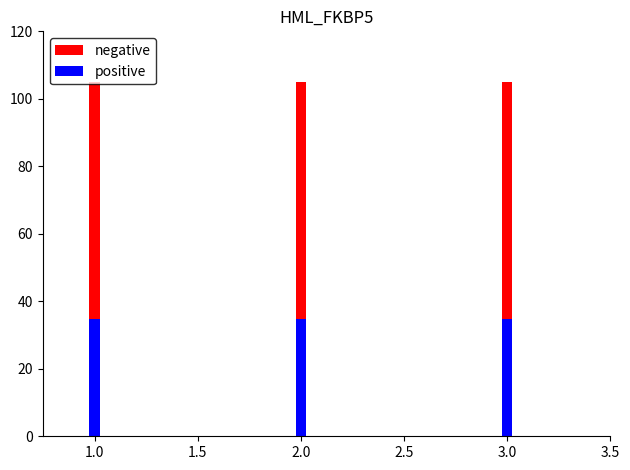

How many bars are there in each group?

2